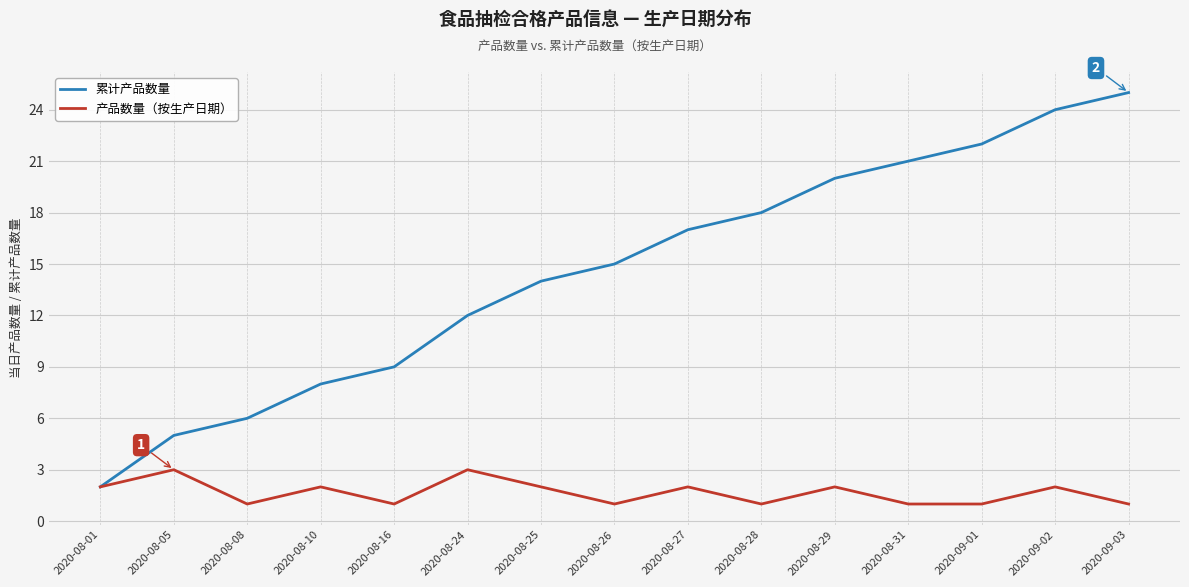

How many series are shown in this chart?

2